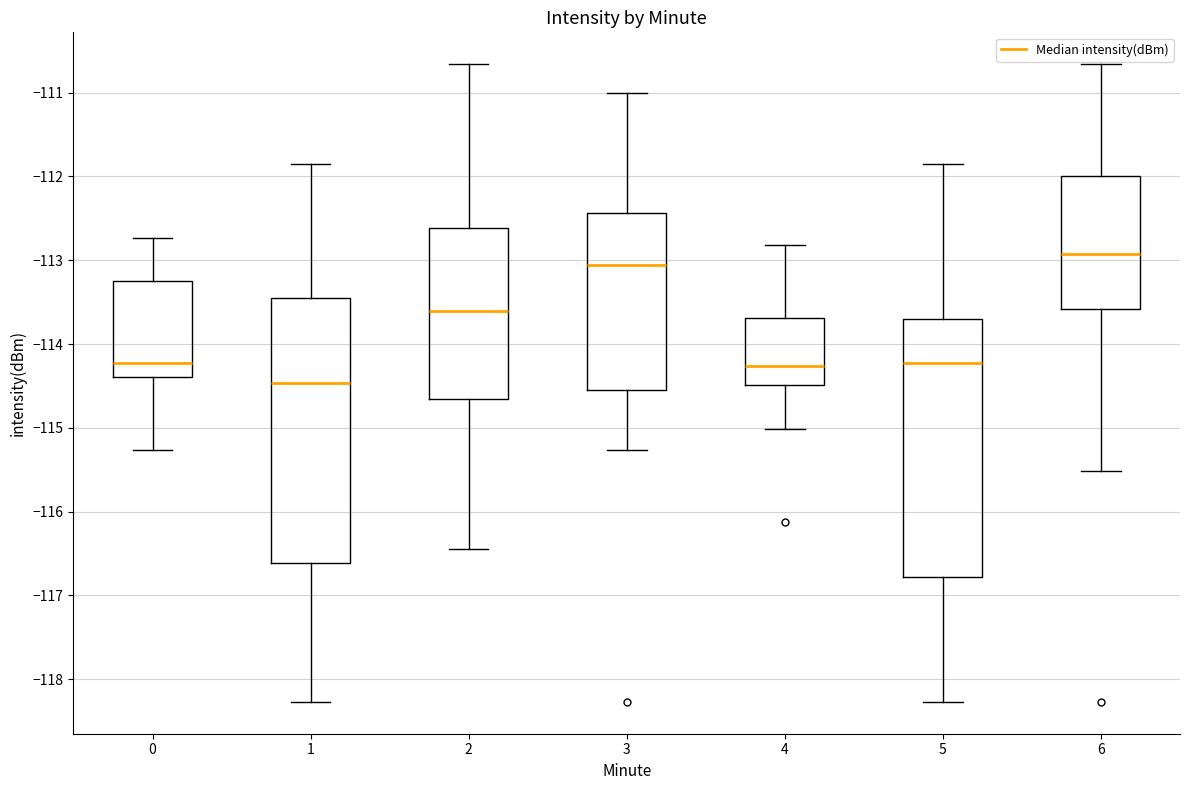

Which box's median line is the highest?

6